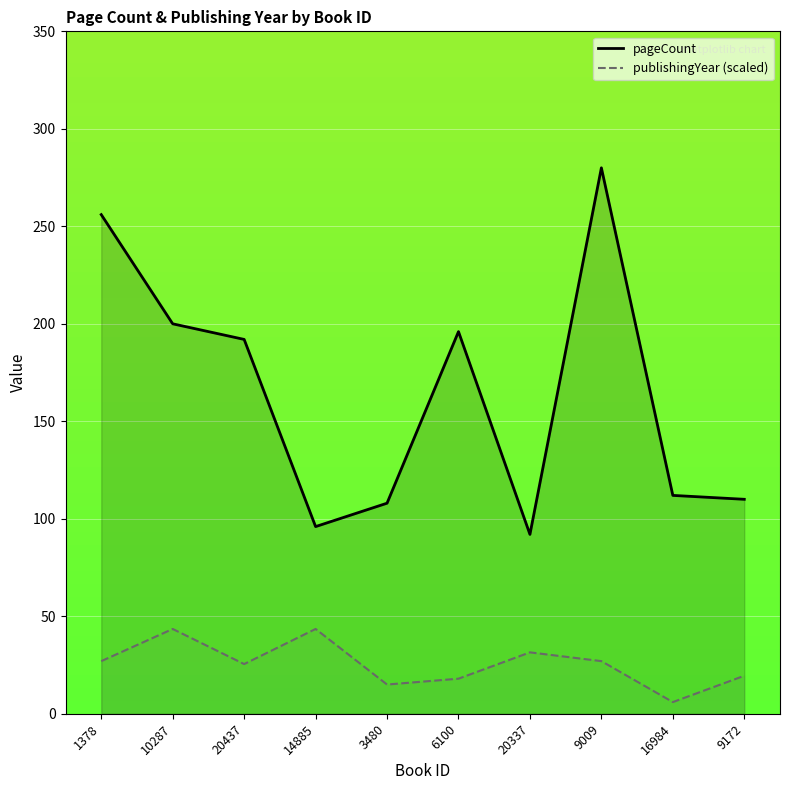

At which label does publishingYear reach its minimum?

16984